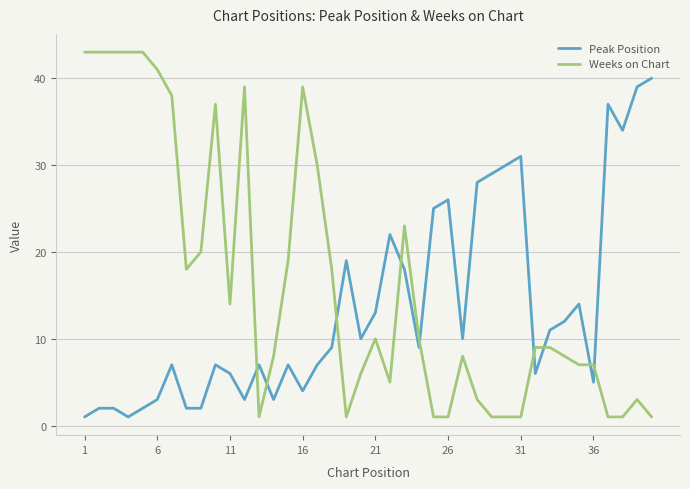

What is the difference between the maximum and minimum values in the Peak Position series?

39